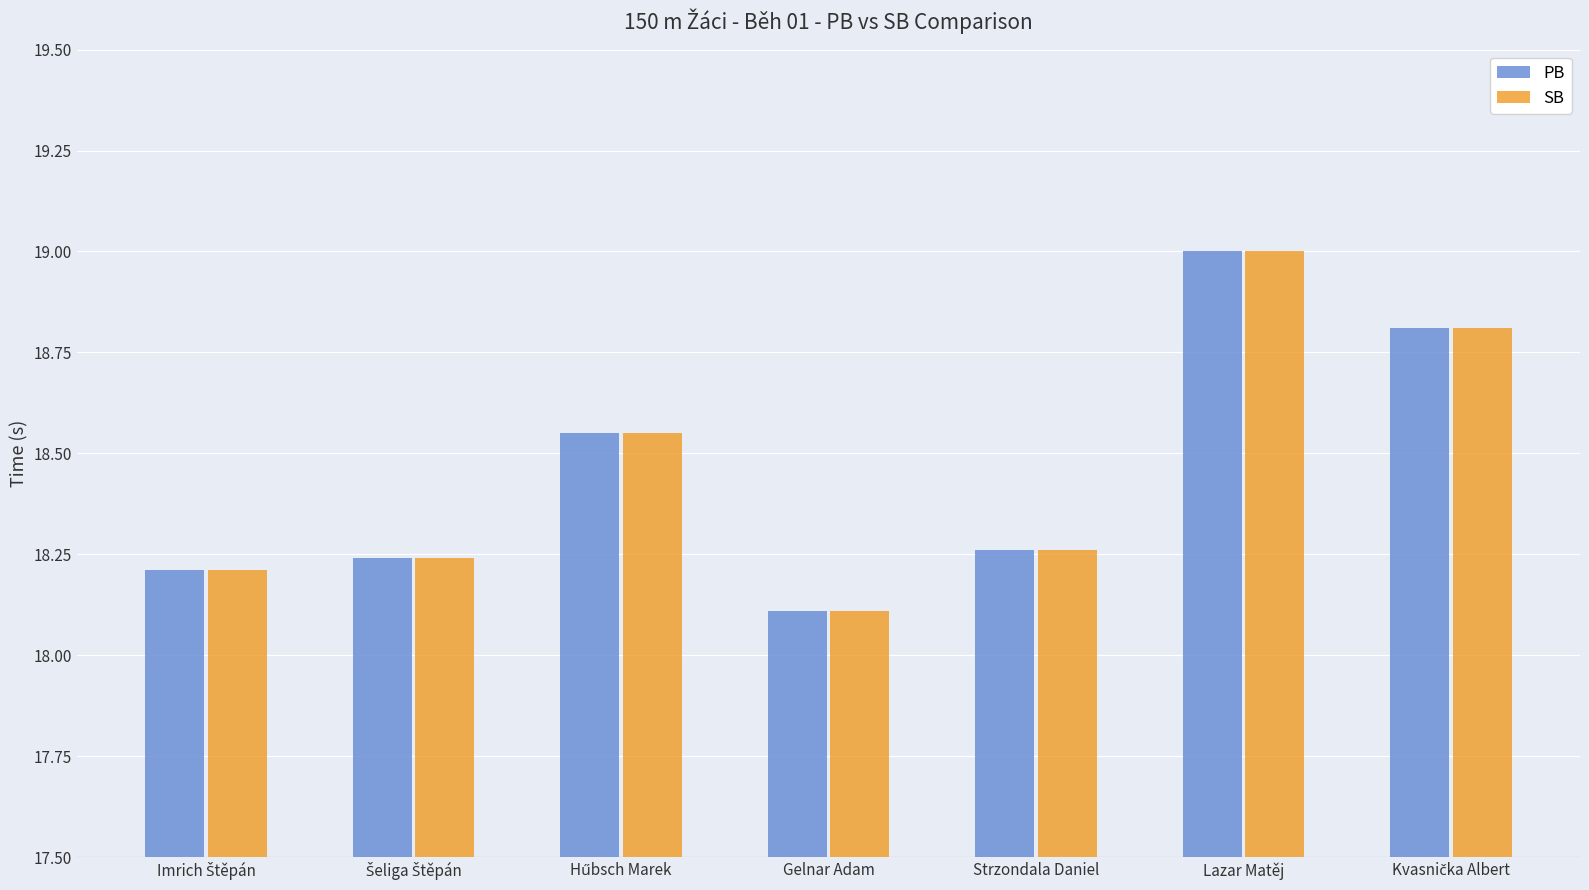

What is the label of the 6th bar from the left?

Lazar Matěj